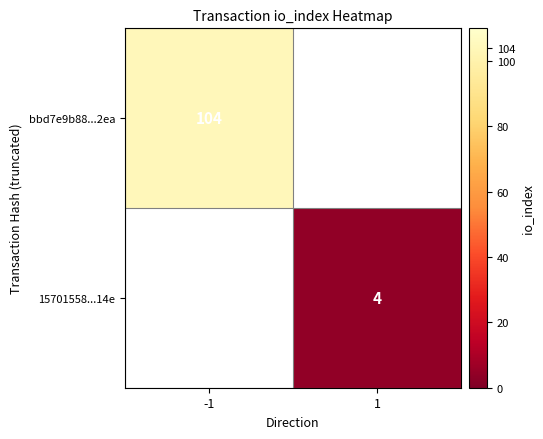

Count the number of categories in the chart.

2